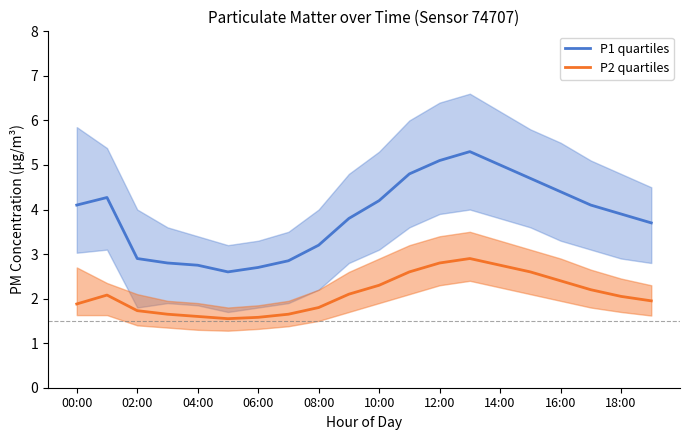

What is the label of the 9th point from the right?

11:00